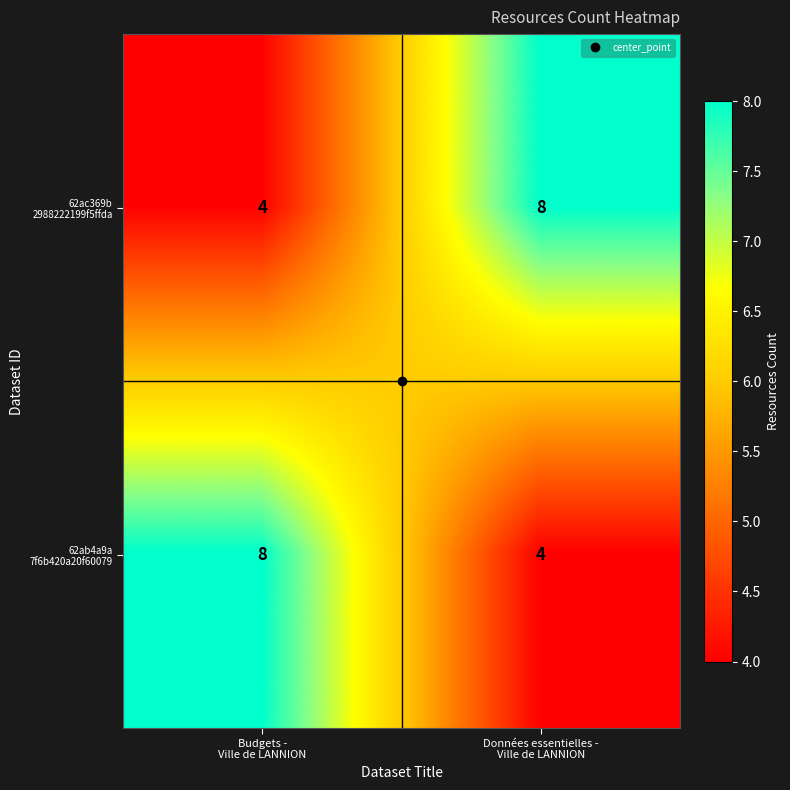

What is the smallest value displayed?

4